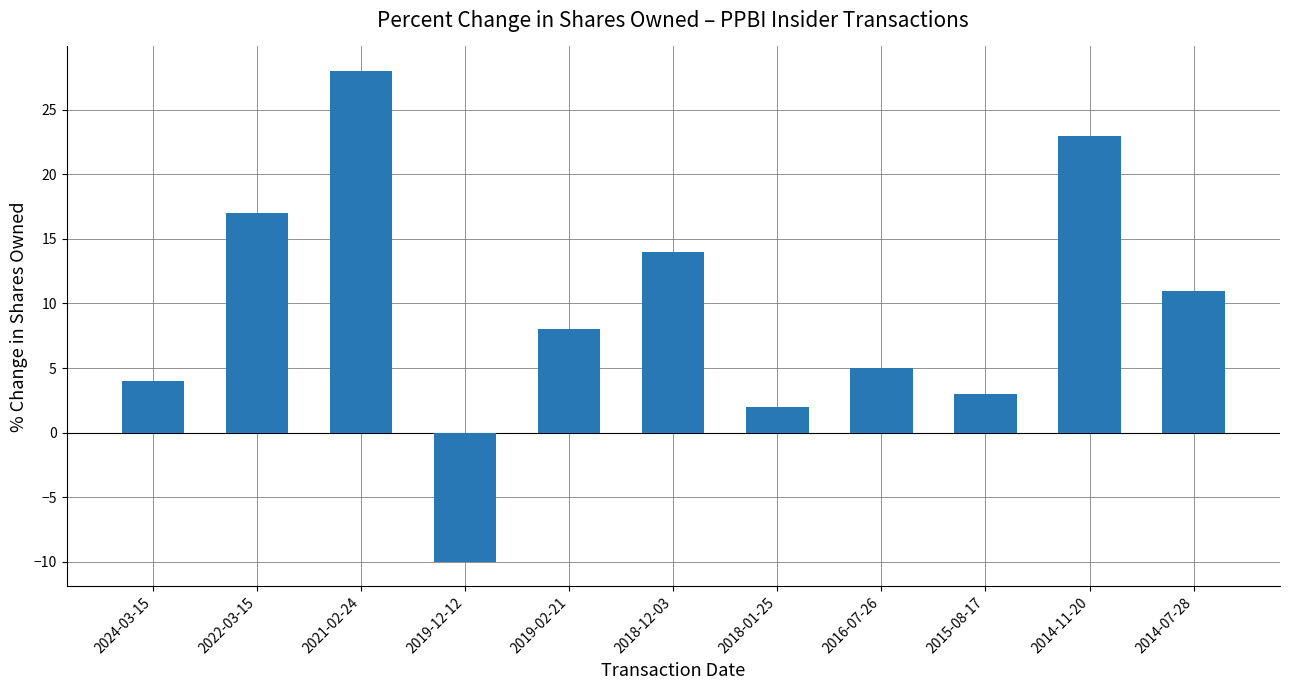

Between 2021-02-24 and 2015-08-17, which is larger?

2021-02-24